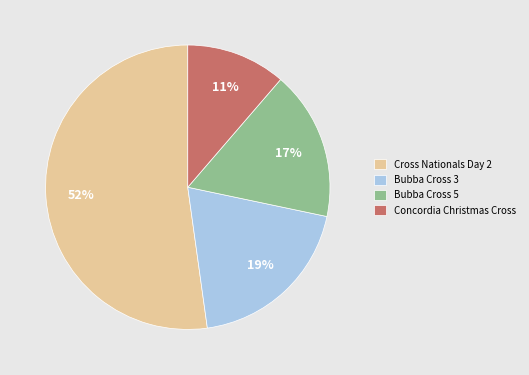

To the nearest percent, what percentage of the pie is Concordia Christmas Cross?

11%